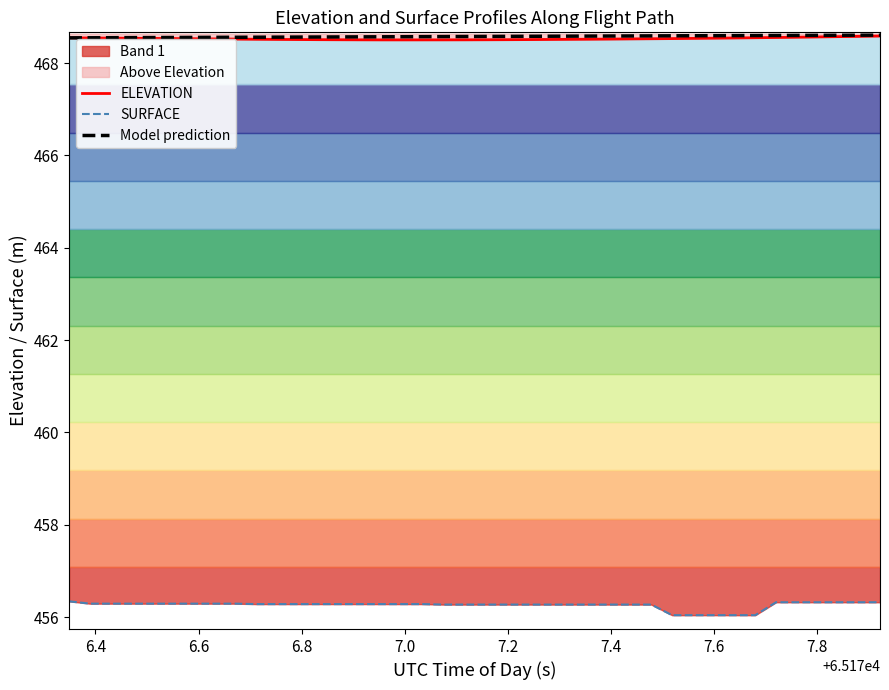

True or false: SURFACE has more than 2 interior local peaks.

False